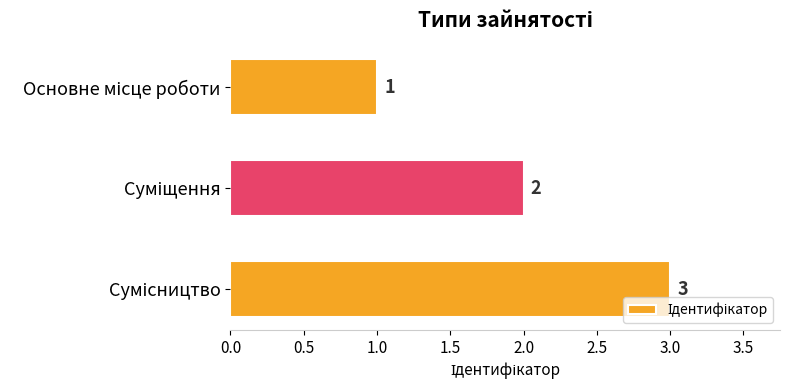

How many series are shown in this chart?

1